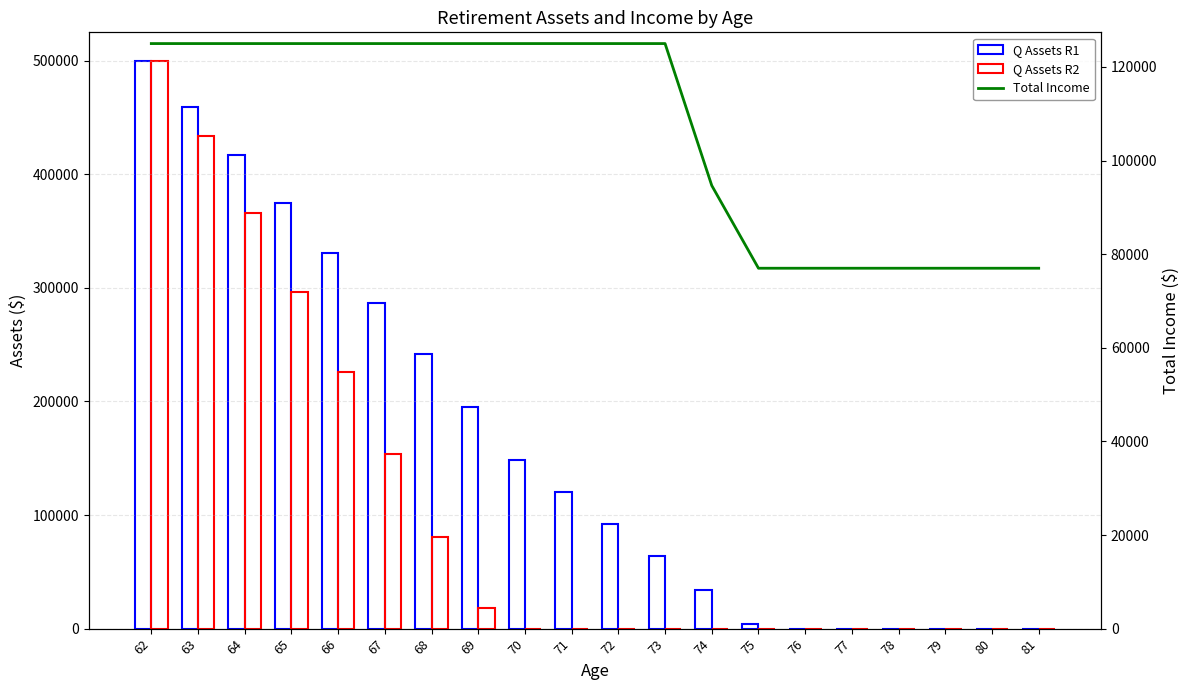

Reading left to right, extract all data points from this chart.

Q Assets R1: 500000	459000	417180	374524	331014	286634	241367	195194	148098	120460	92269	63515	34185	4269	0	0	0	0	0	0
Q Assets R2: 500000	433500	365670	296483	225913	153931	80510	17860	0	0	0	0	0	0	0	0	0	0	0	0
Total Income: 125000	125000	125000	125000	125000	125000	125000	125000	125000	125000	125000	125000	94668	77000	77000	77000	77000	77000	77000	77000